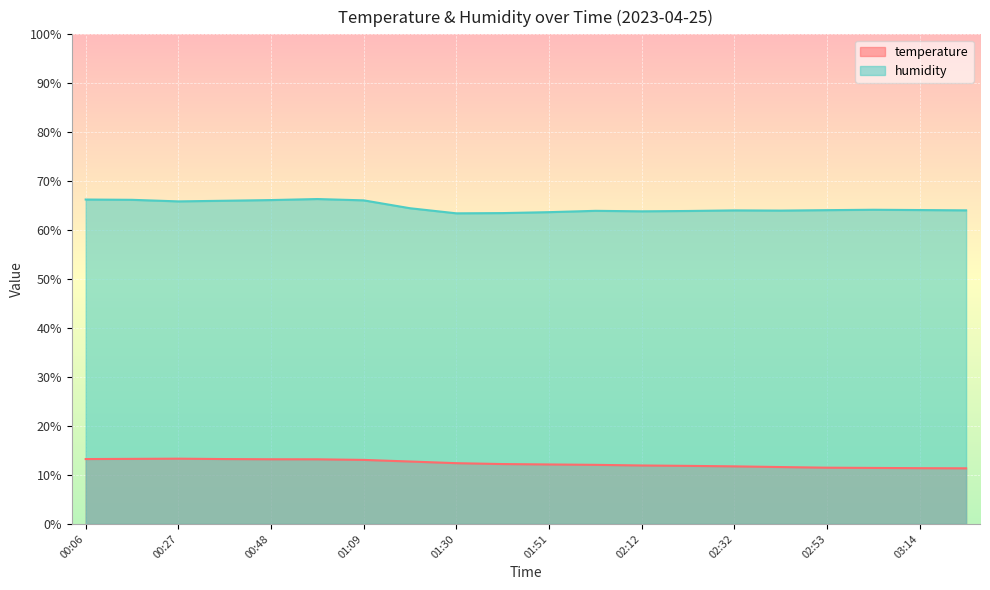

Between 01:19 and 03:25, which series saw the biggest shift?

temperature